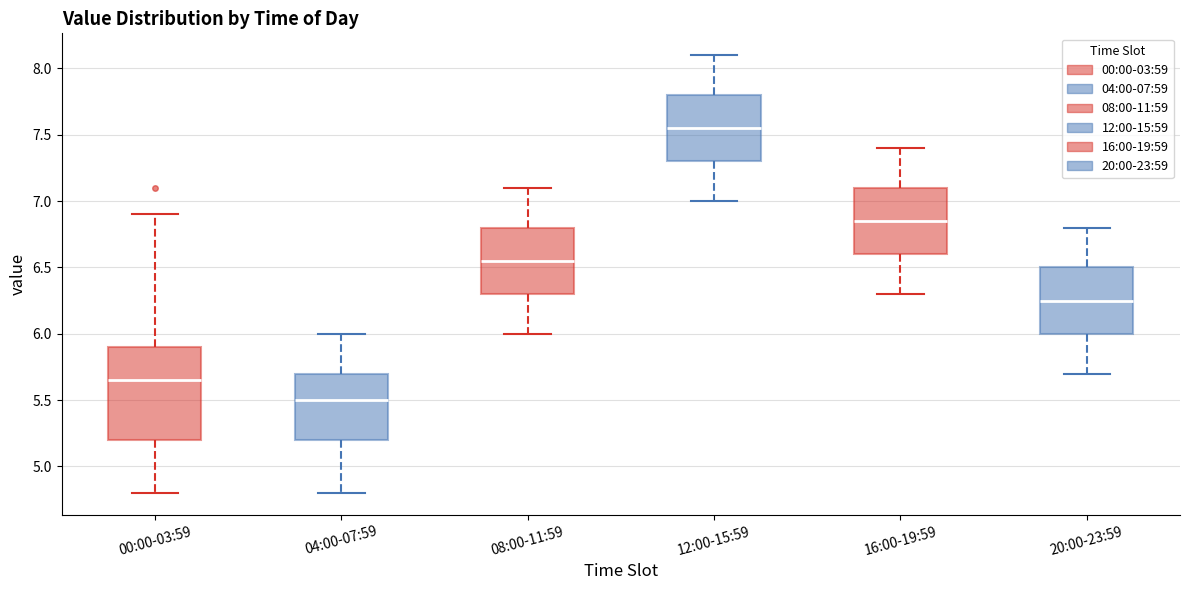

Reading left to right, read every box against the y-axis: the position of its median line, the range the box covers, and the ends of its whiskers. The values are not printed on the chart, so give them approximately, as read against the axis.

00:00-03:59: median 5.65, box 5.20 to 5.90, whiskers 4.80 to 6.90
04:00-07:59: median 5.50, box 5.20 to 5.70, whiskers 4.80 to 6.00
08:00-11:59: median 6.55, box 6.30 to 6.80, whiskers 6.00 to 7.10
12:00-15:59: median 7.55, box 7.30 to 7.80, whiskers 7.00 to 8.10
16:00-19:59: median 6.85, box 6.60 to 7.10, whiskers 6.30 to 7.40
20:00-23:59: median 6.25, box 6.00 to 6.50, whiskers 5.70 to 6.80